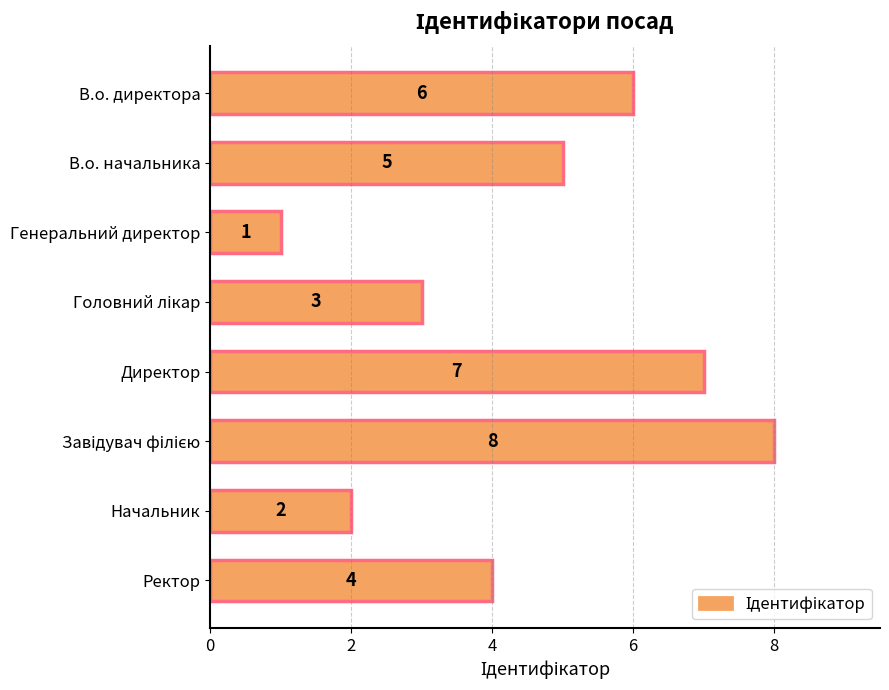

How many values are between 3 and 7?

5